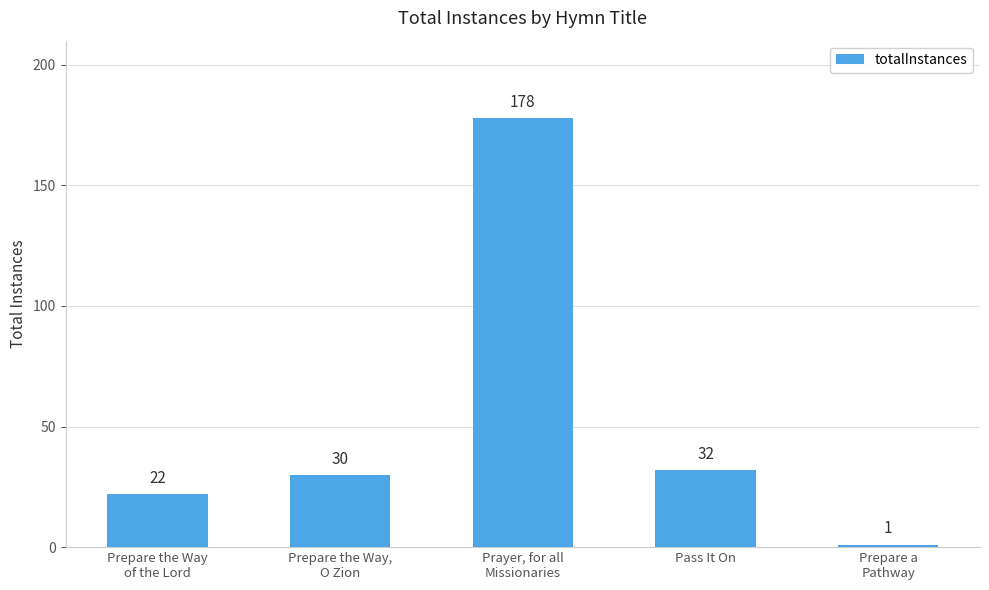

The value at Prayer, for all
Missionaries is 178. True or false?

True